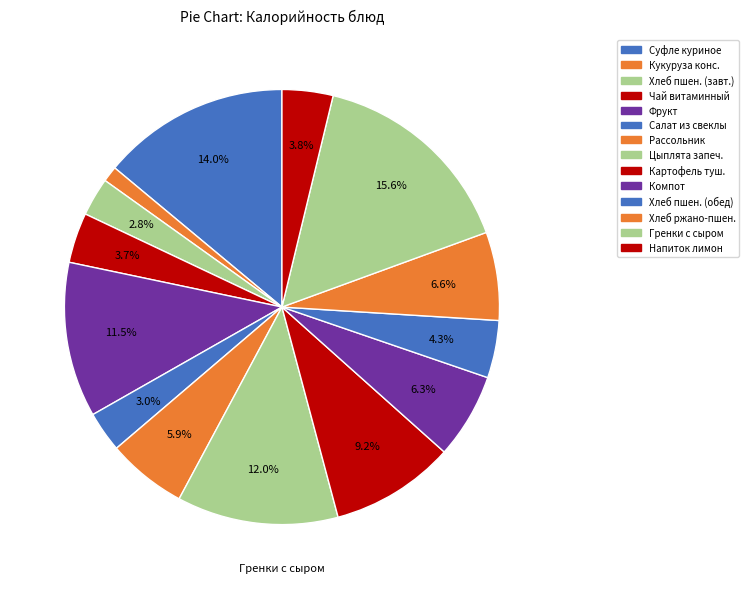

Is there any slice that represents more than half of the pie?

No